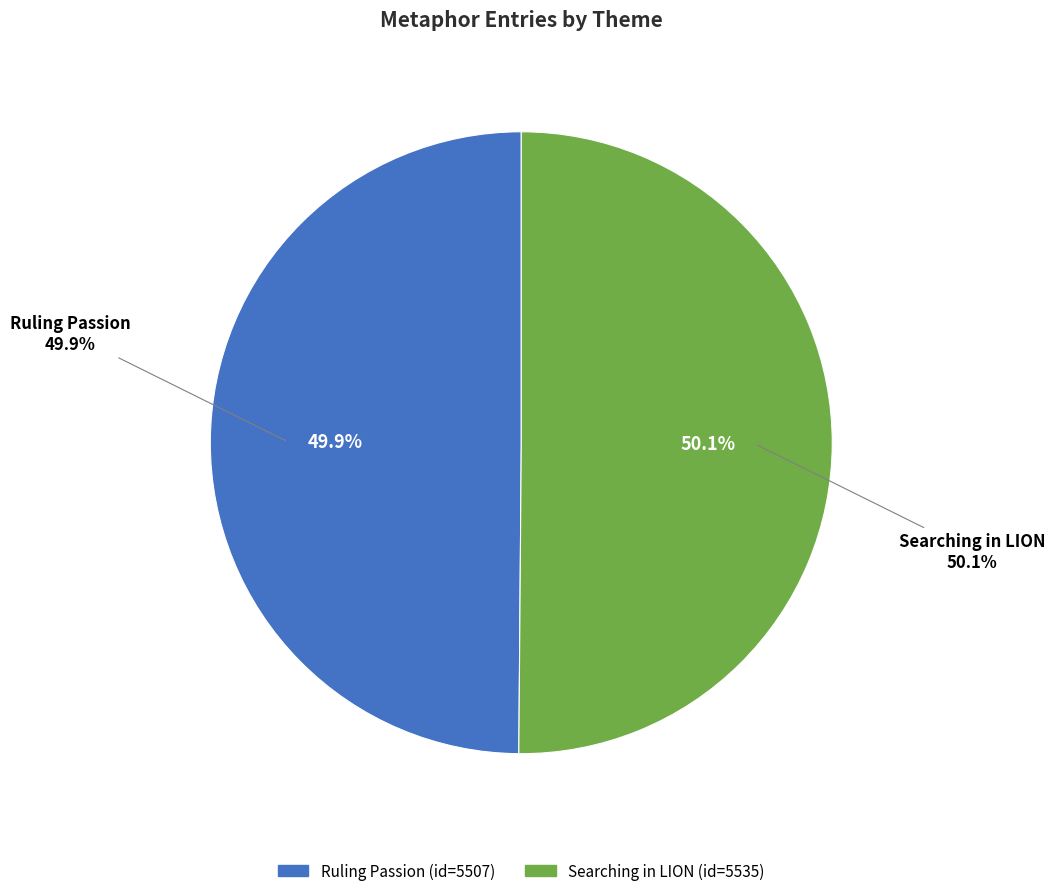

To the nearest percent, what percentage of the pie is Ruling Passion?

50%